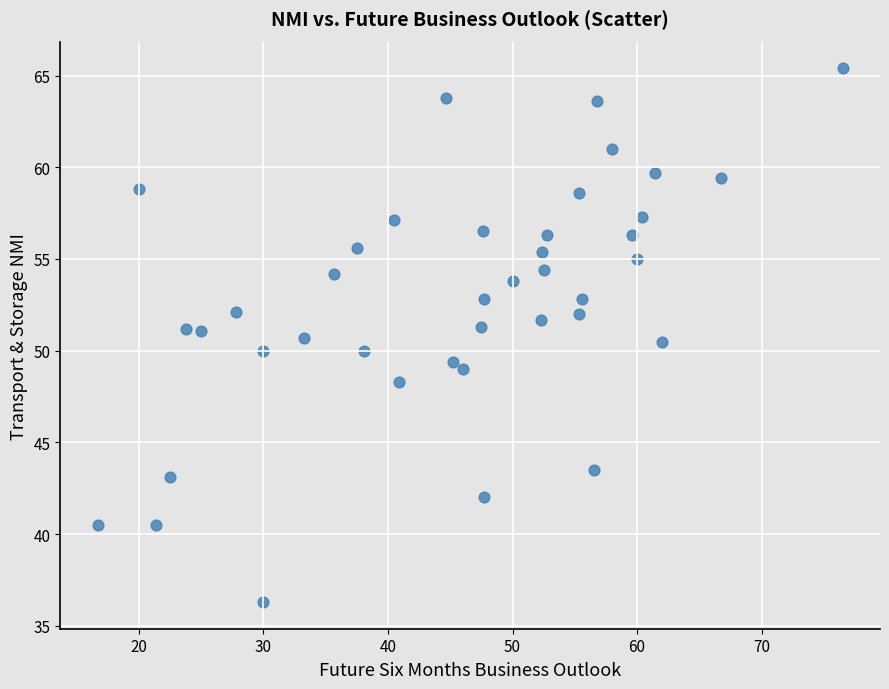

What is the range of X values (max minus min)?

59.8